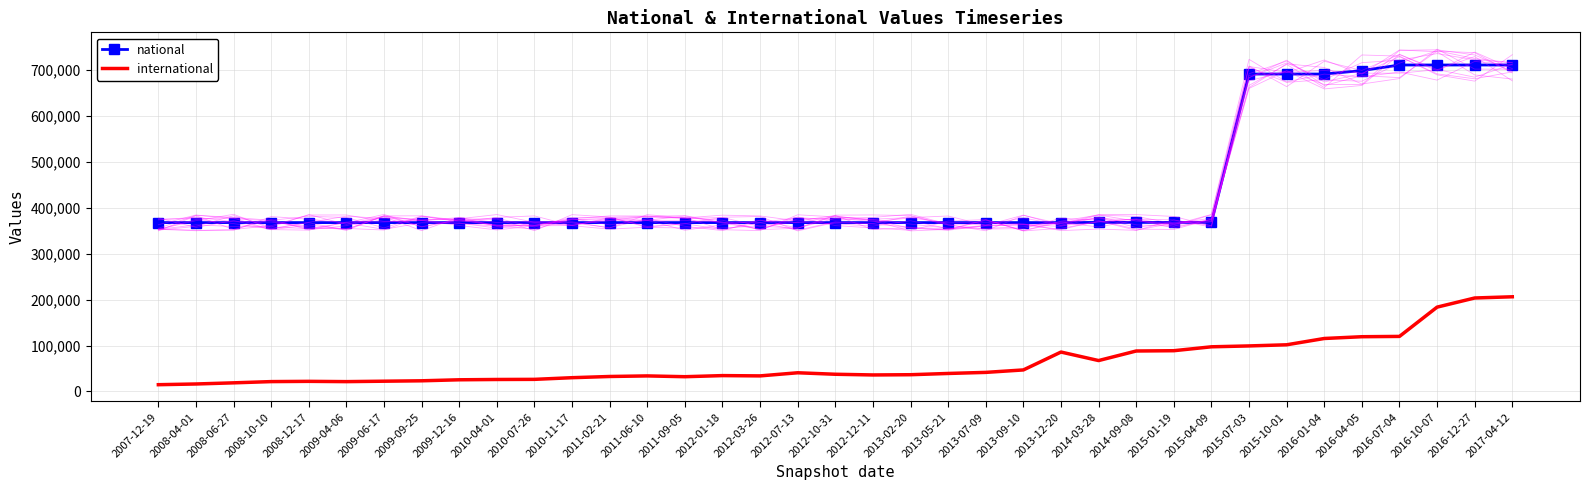

The national series shows 367701 at 2011-02-21. True or false?

True